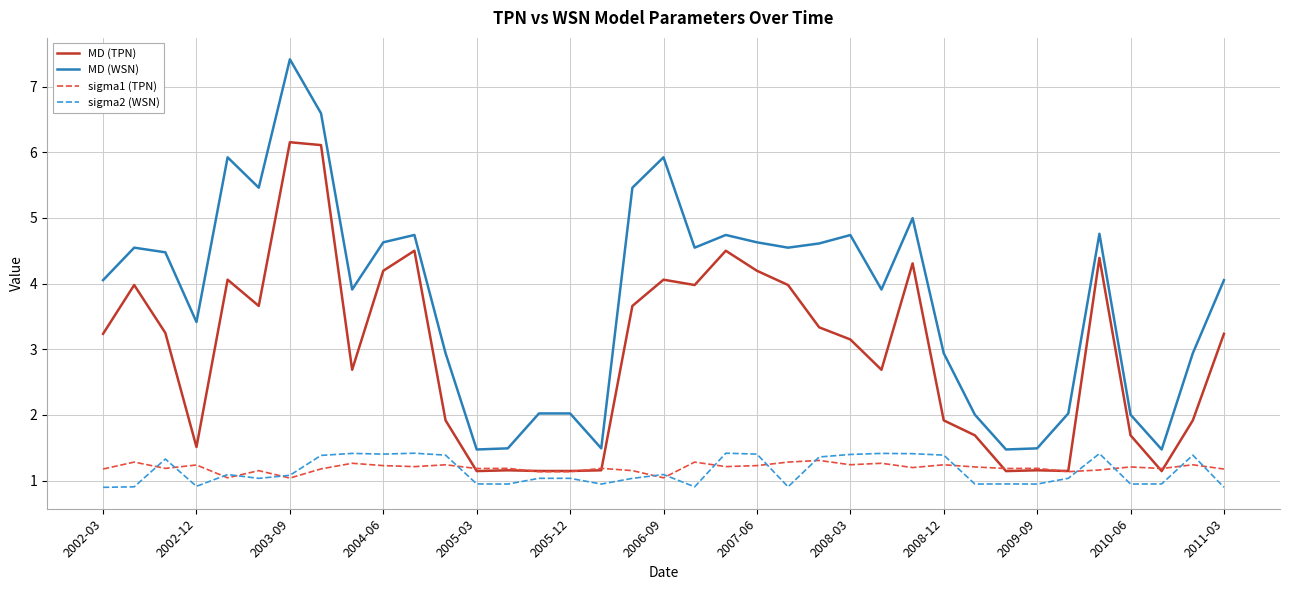

True or false: sigma1 (TPN) and MD (WSN) cross at least once.

False